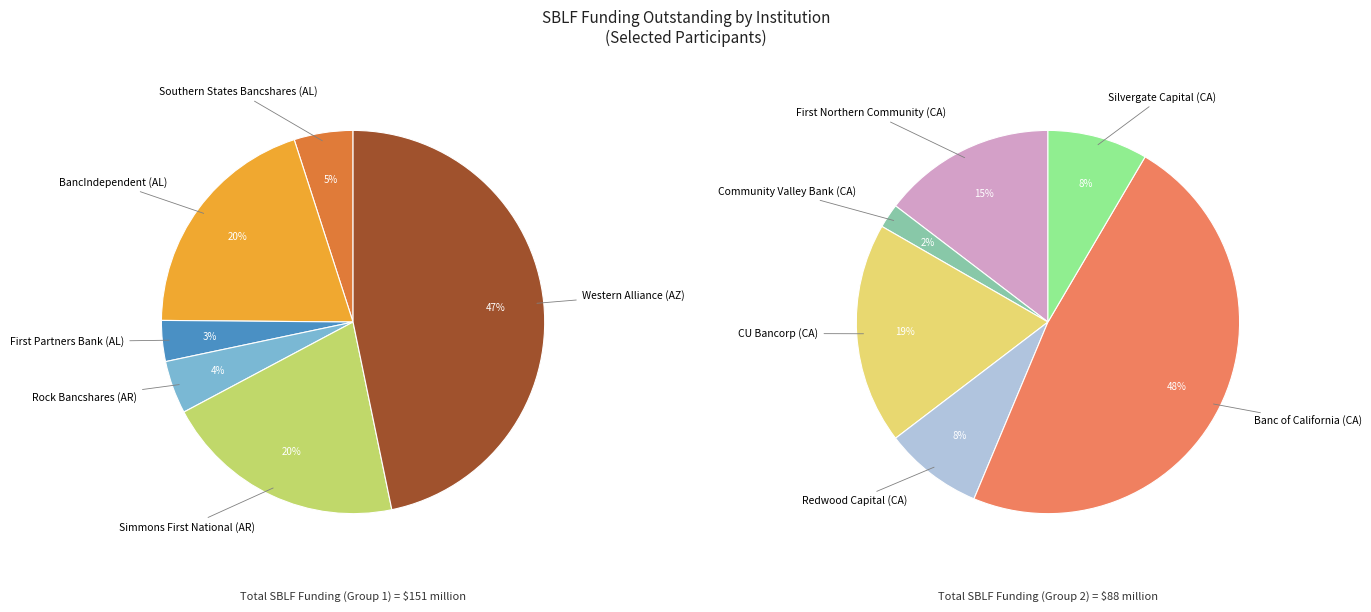

How many slices are in this pie chart?

12